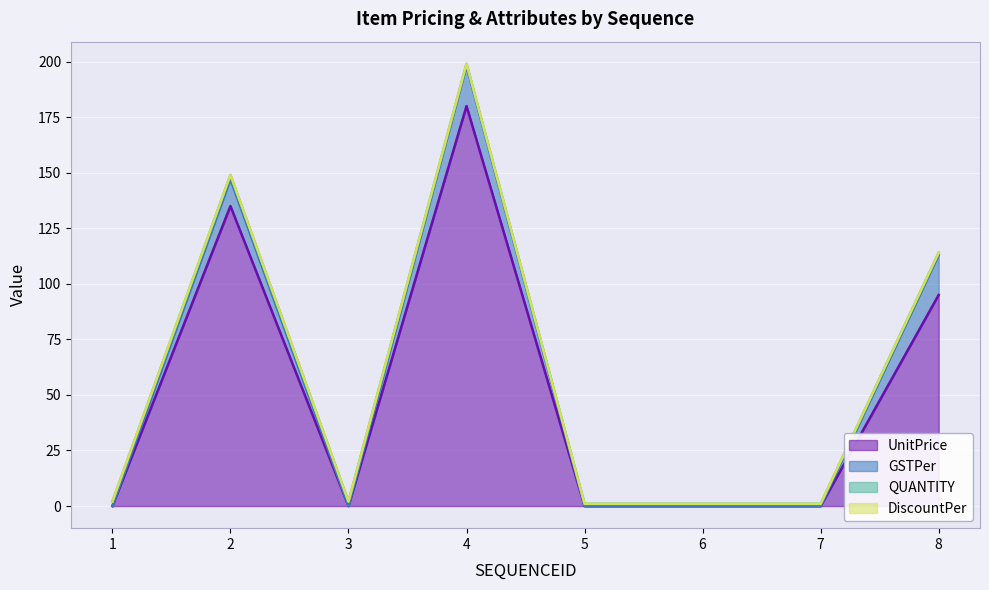

At how many categories does at least one series exceed 137?

1